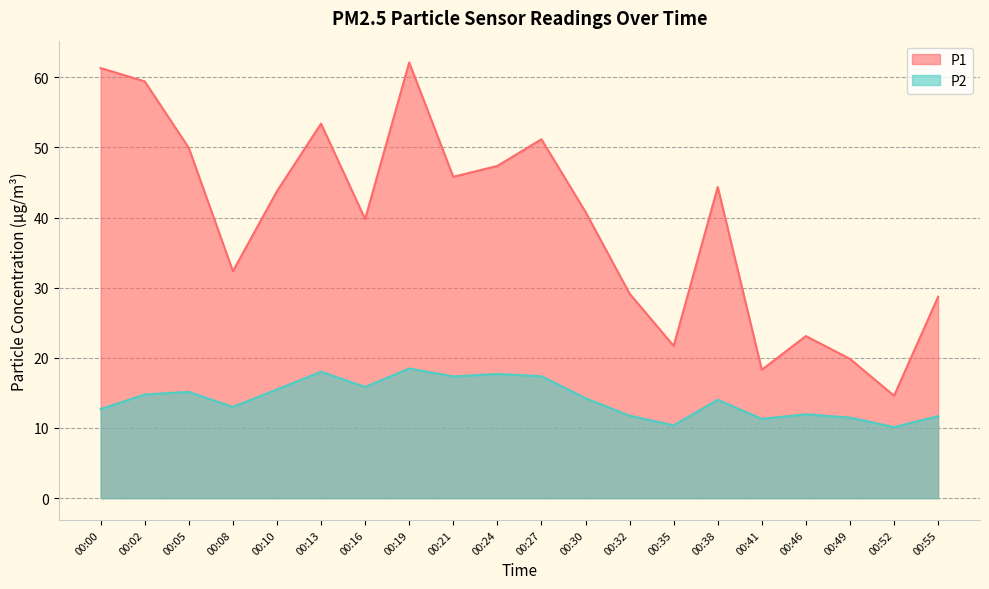

What is the value of the P1 point at the 14th from the left?

21.7